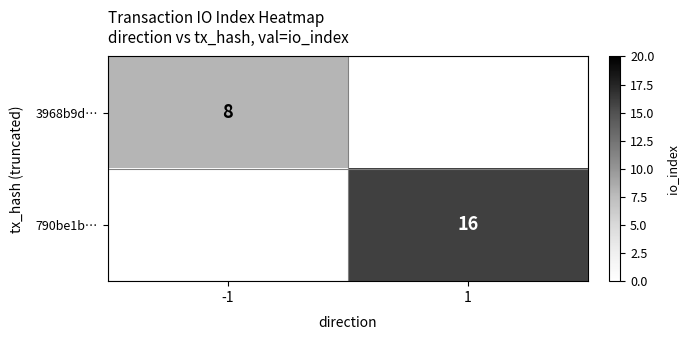

Is it true that 790be1b… equals 16 at 1?

True